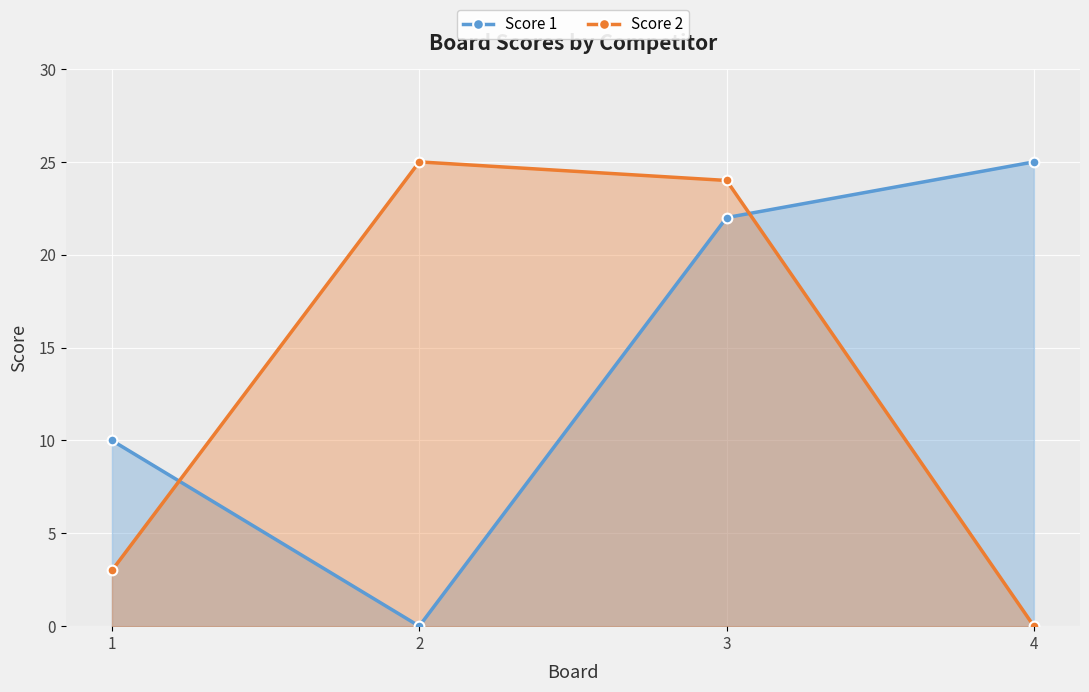

At which label does Score 1 reach its minimum?

2